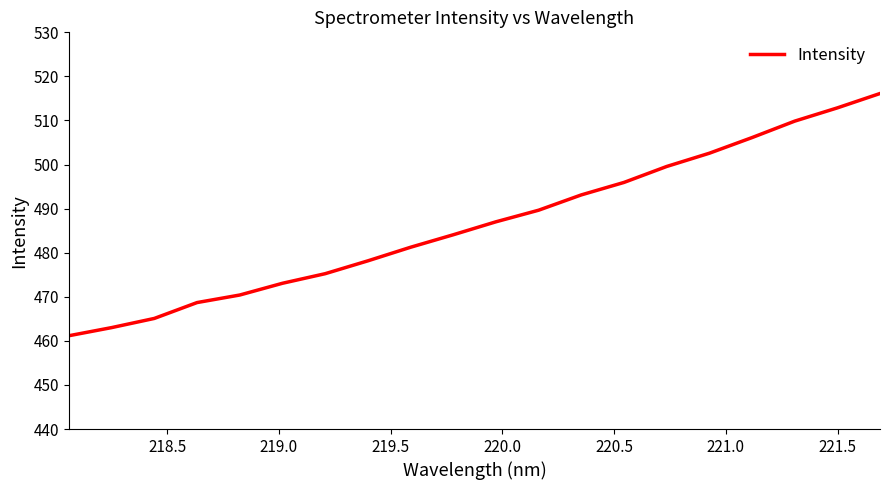

What is the maximum value shown in the chart?

516.1